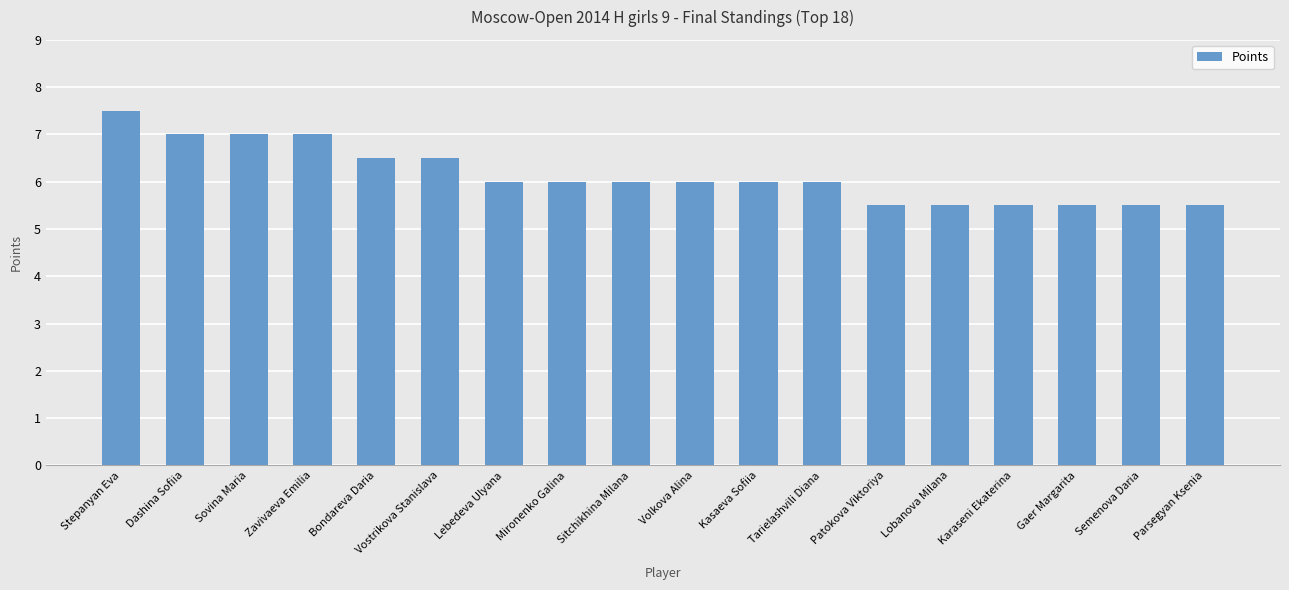

Approximately how many times larger is the value at Lobanova Milana compared to Volkova Alina?

0.9